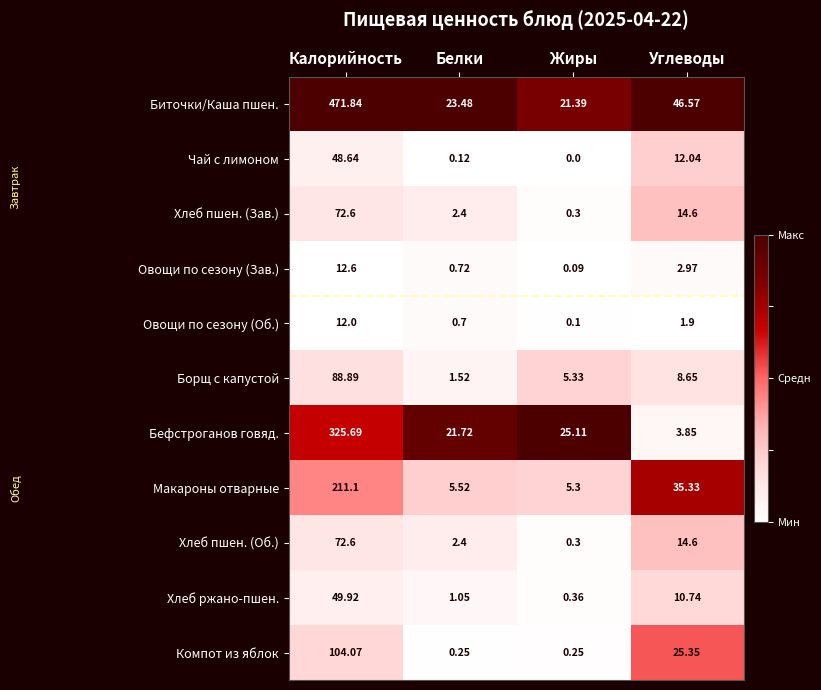

Which label corresponds to the smallest value in the chart?

Жиры